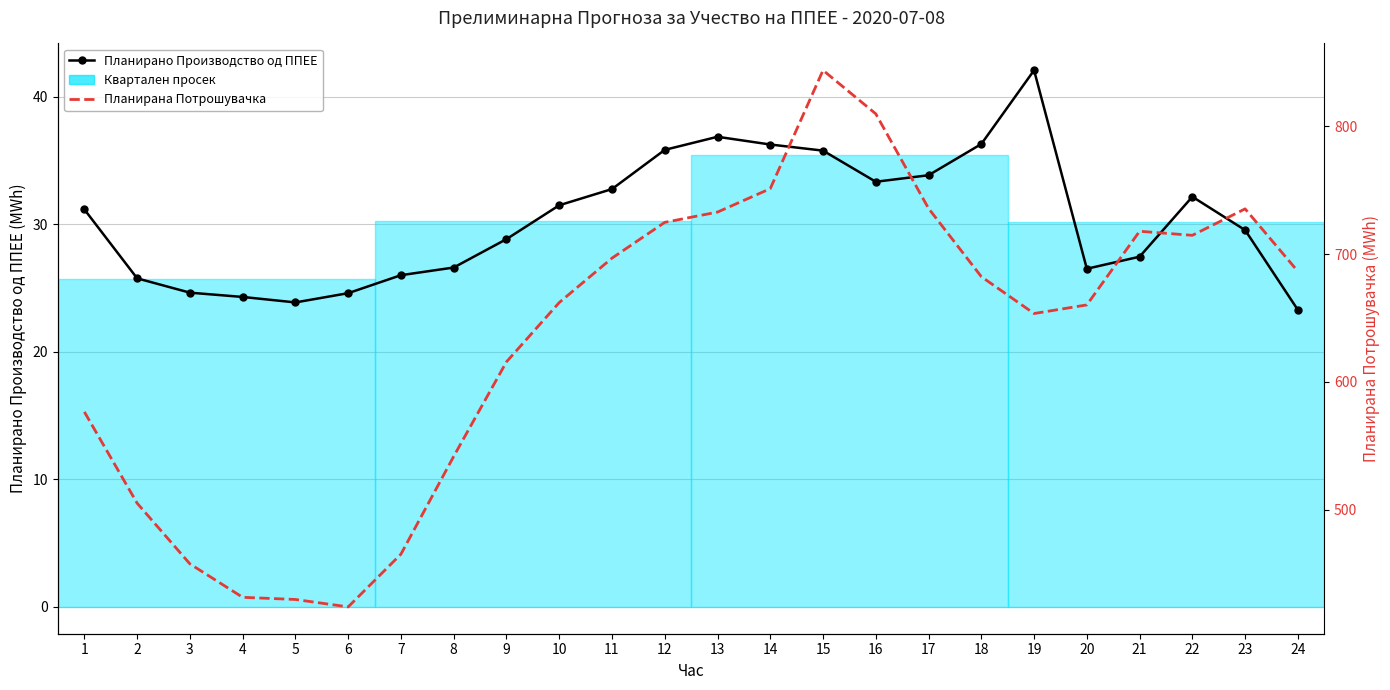

What is the approximate value of Планирано Производство од ППЕЕ at 13?

36.9